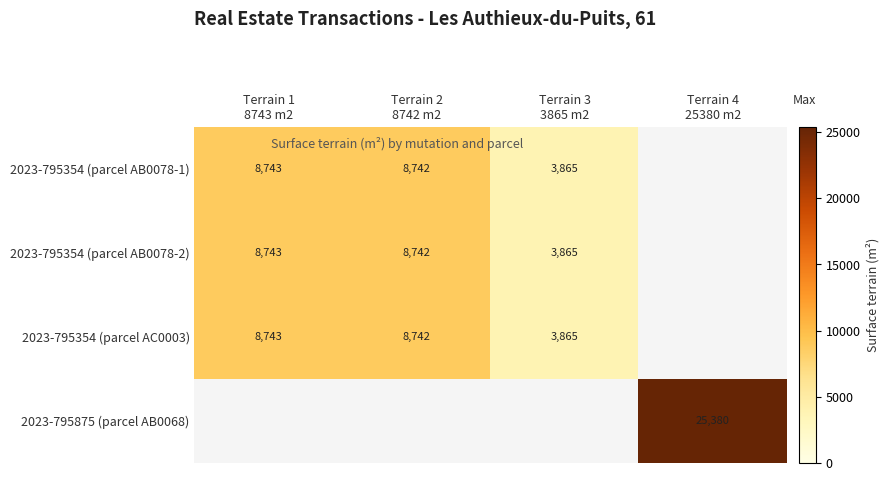

The 2023-795354 (parcel AC0003) series shows 6314.7 at Terrain 3 3865 m2. True or false?

False